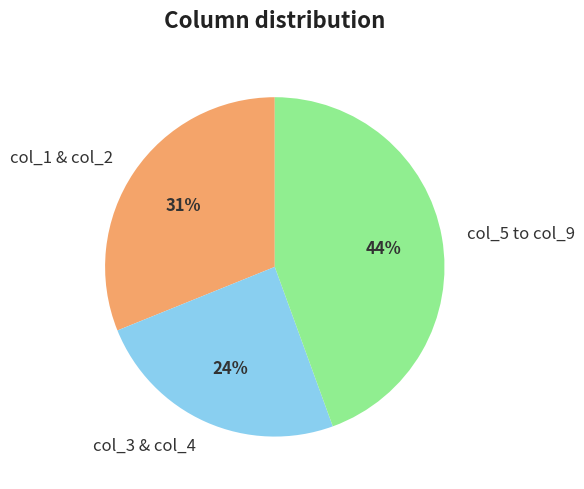

Does any single category account for the majority?

No